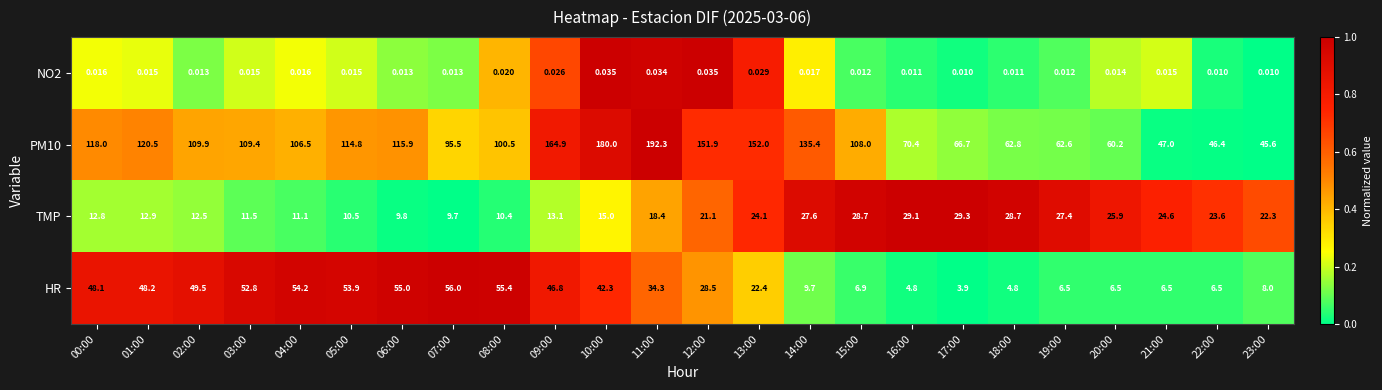

What is the difference between the highest and lowest values at 12:00?

151.9